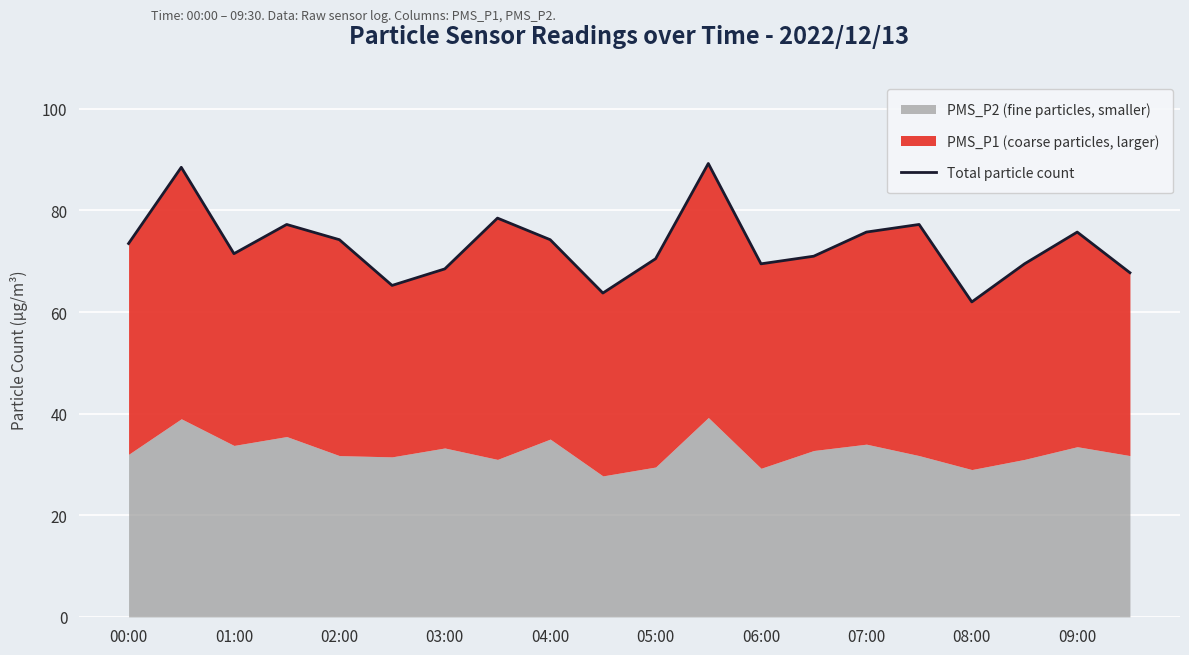

Reading left to right, list all the values displayed in this chart.

73.5	88.5	71.5	77.2	74.2	65.2	68.5	78.5	74.2	63.8	70.5	89.2	69.5	71.0	75.8	77.2	62.0	69.5	75.8	67.8